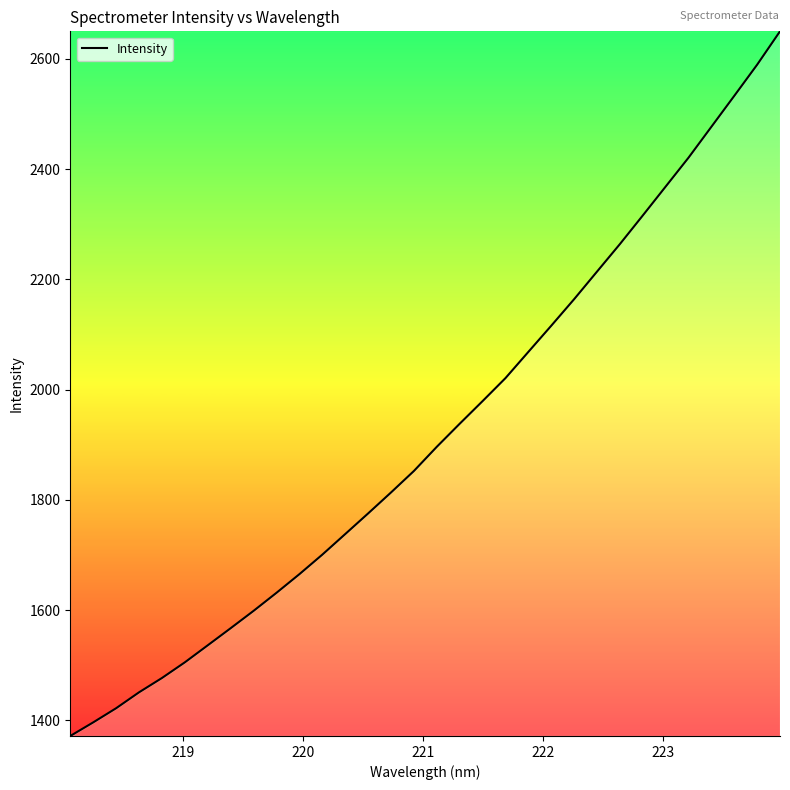

Does the chart display data point markers on the line(s)?

No